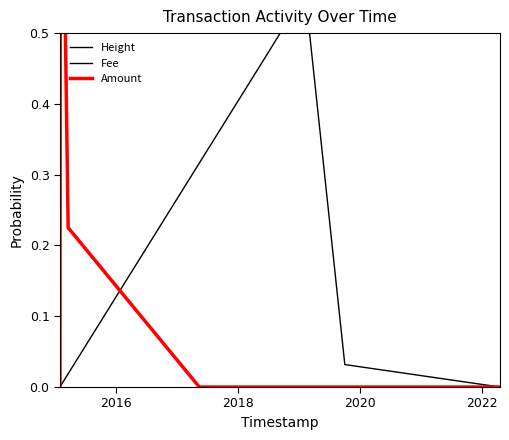

Is the value of Height at 9 greater than the value of Fee at 2020?

No